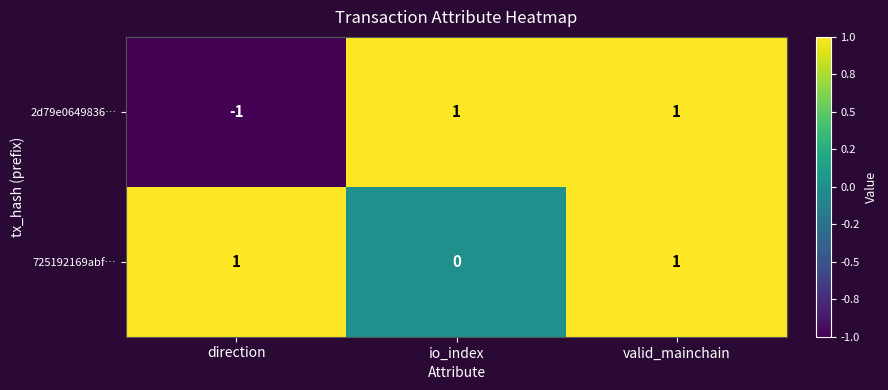

At which label does 725192169abf… reach its minimum?

io_index